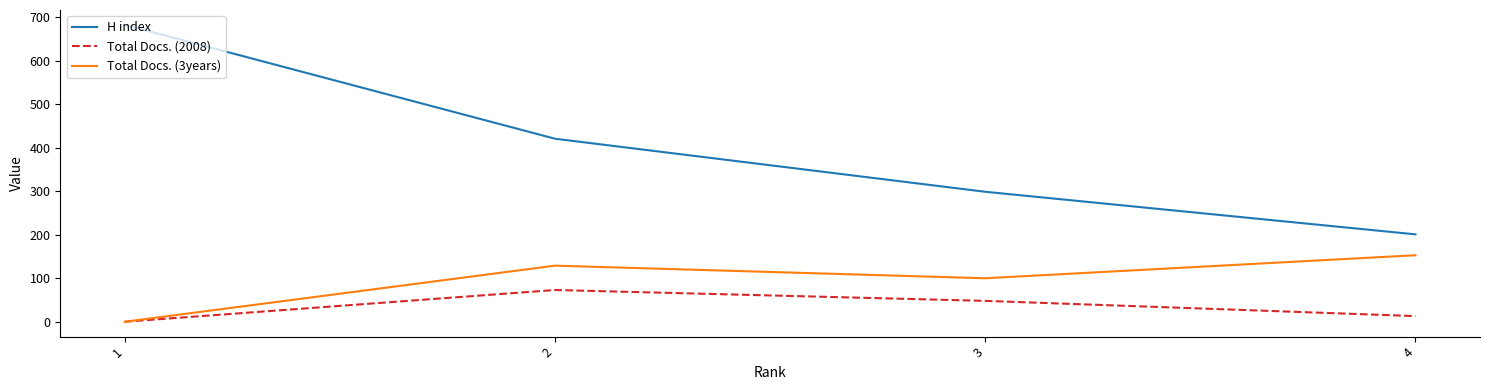

What is the difference between the highest and lowest values at 3?

251